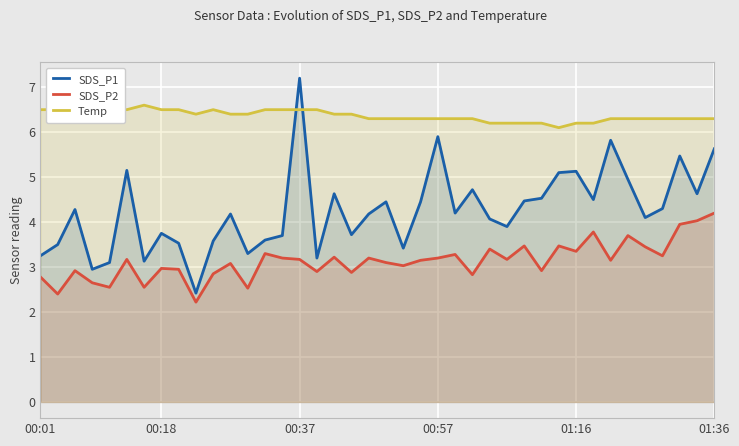

What is the total value across all series at 21?

12.8